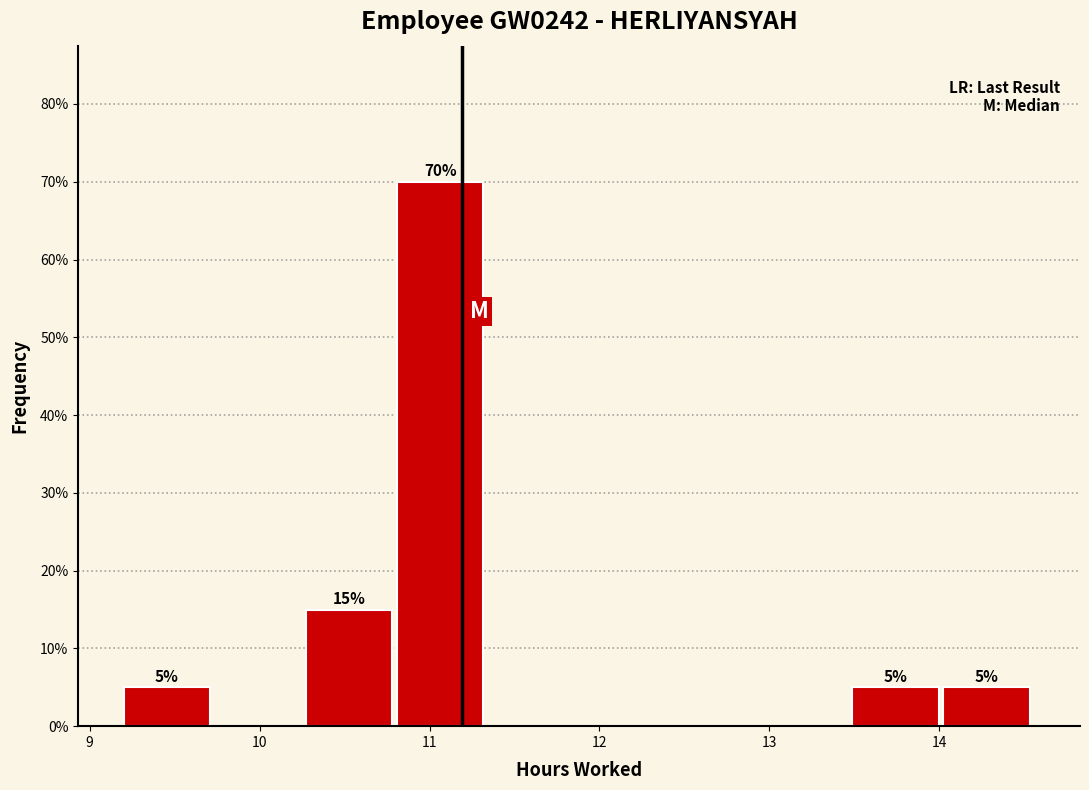

Over which range of the x-axis is the bar tallest?

10.8 to 11.3